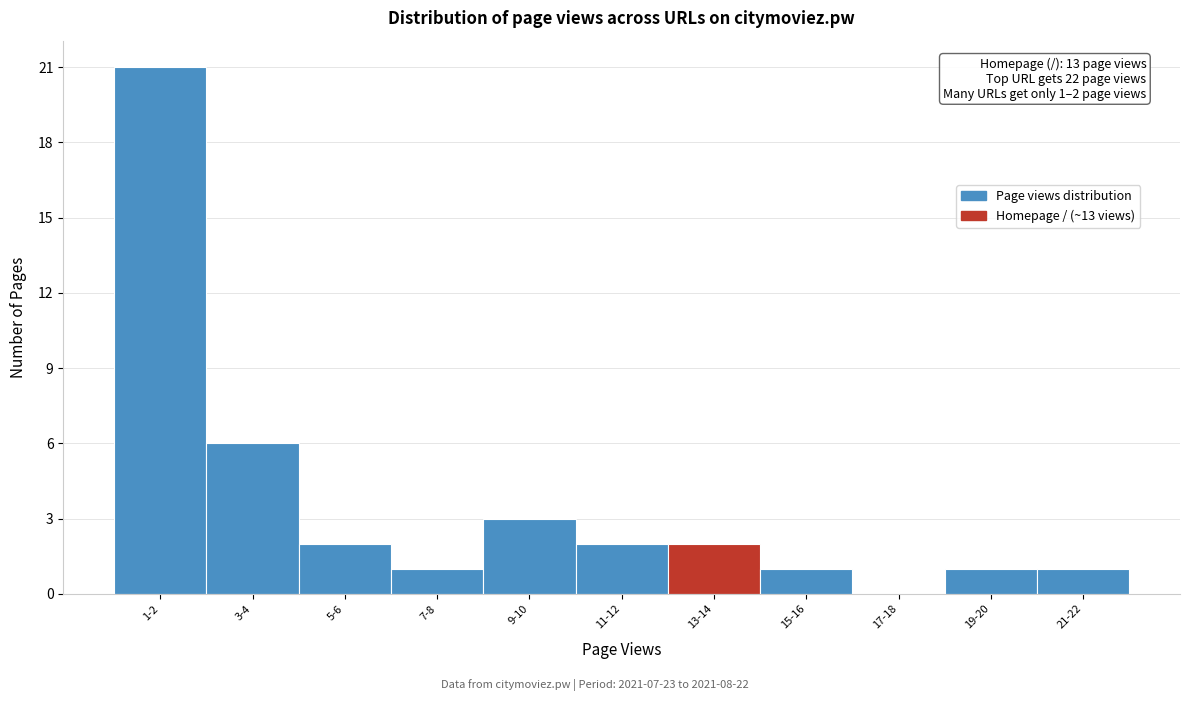

Reading left to right, extract all data points from this chart.

1-2=21	3-4=6	5-6=2	7-8=1	9-10=3	11-12=2	13-14=2	15-16=1	17-18=0	19-20=1	21-22=1